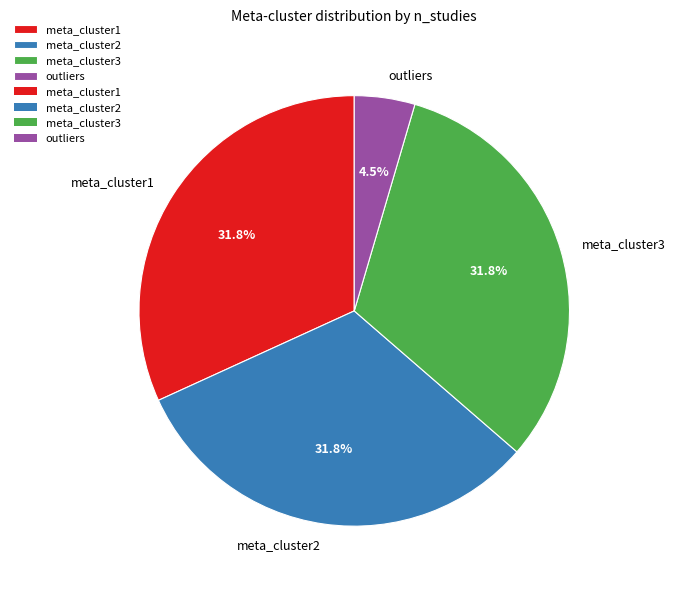

Approximately how many times larger is the value at meta_cluster3 compared to meta_cluster1?

1.0